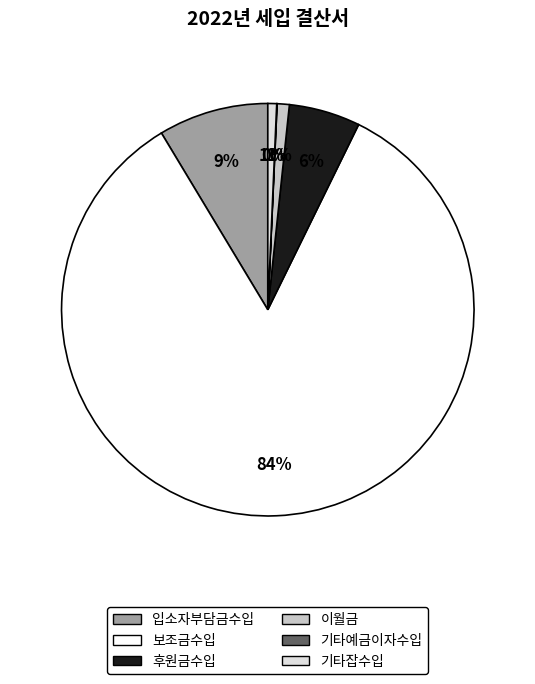

Is it true that 입소자부담금수입 is 1% of the pie?

False